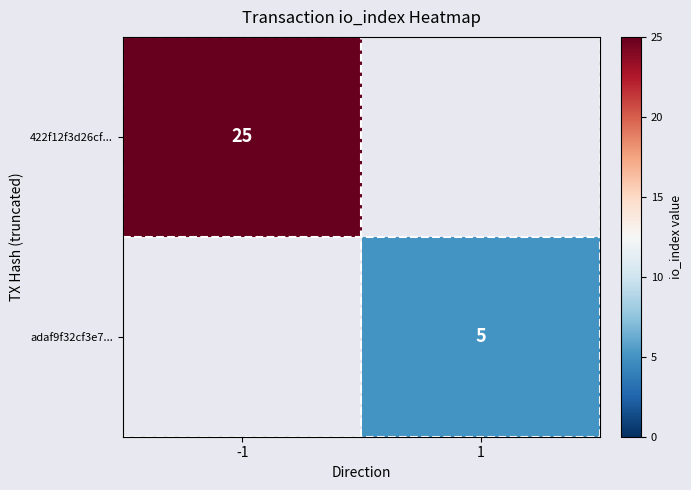

The adaf9f32cf3e7... series shows 5 at 1. True or false?

True